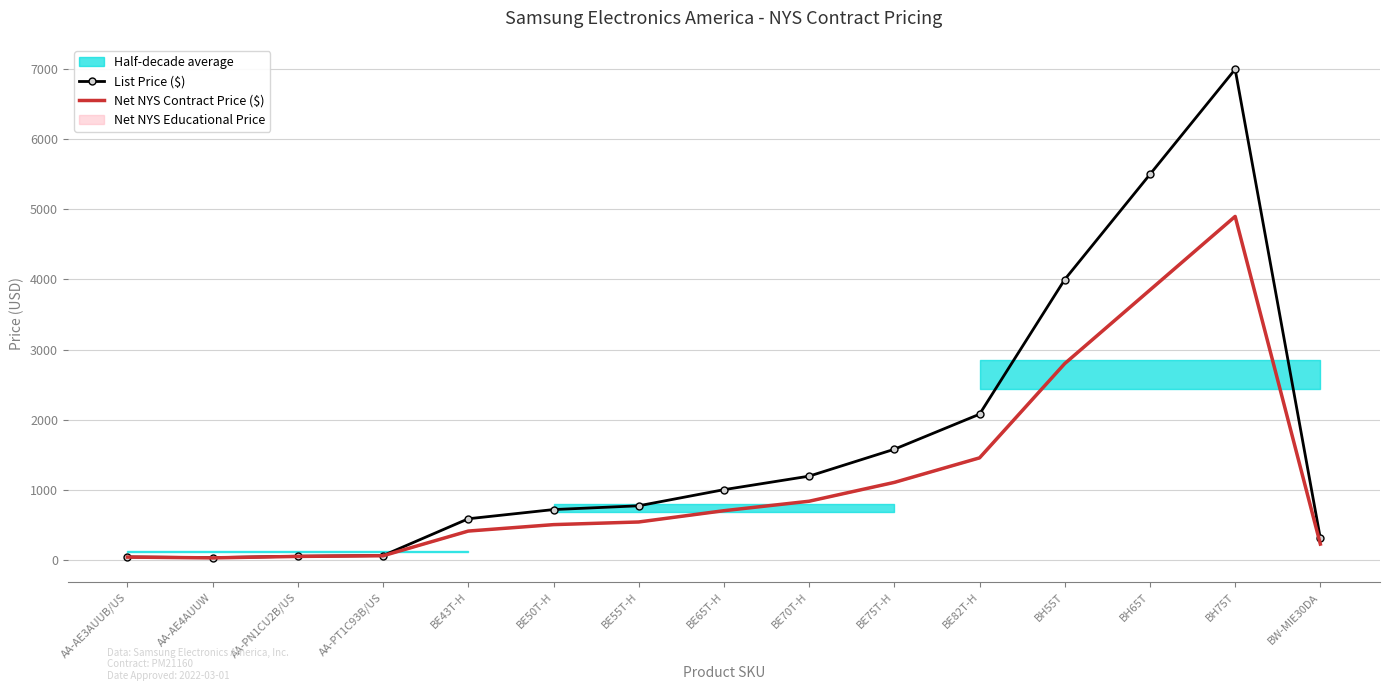

What is the difference between the second highest and minimum values in the List Price ($) series?

5469.0